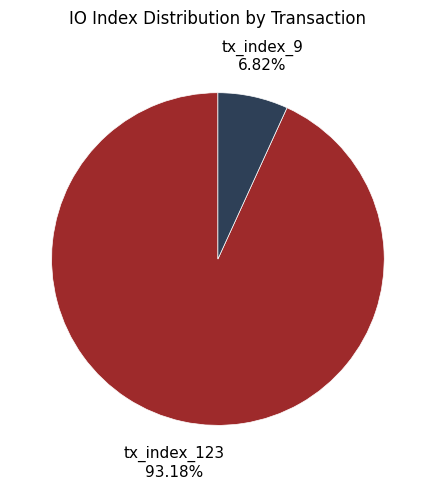

Does any single category account for the majority?

Yes